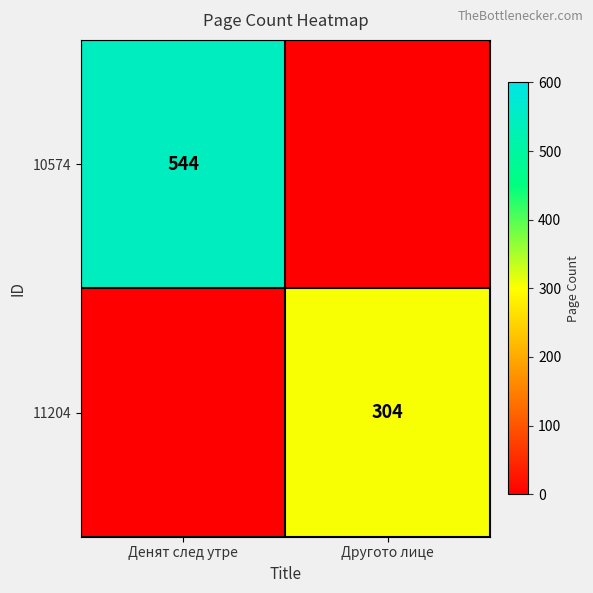

Is the value of 10574 at Денят след утре greater than the value of 11204 at Другото лице?

Yes